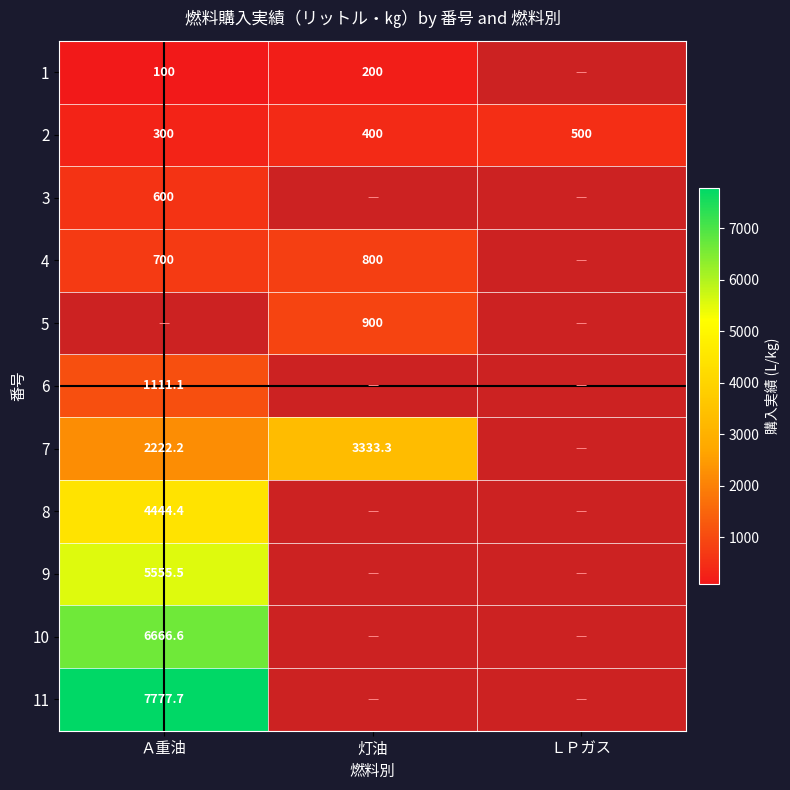

Is it true that 2 equals 300.0 at Ａ重油?

True